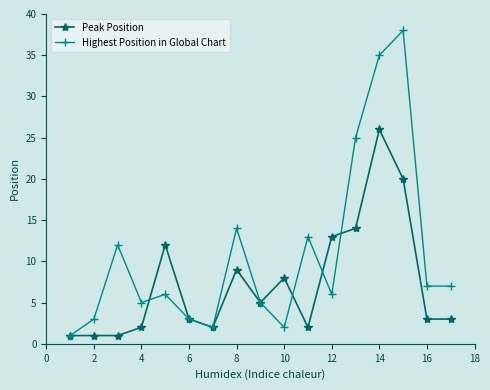

What are all the series names shown in the legend?

Peak Position, Highest Position in Global Chart